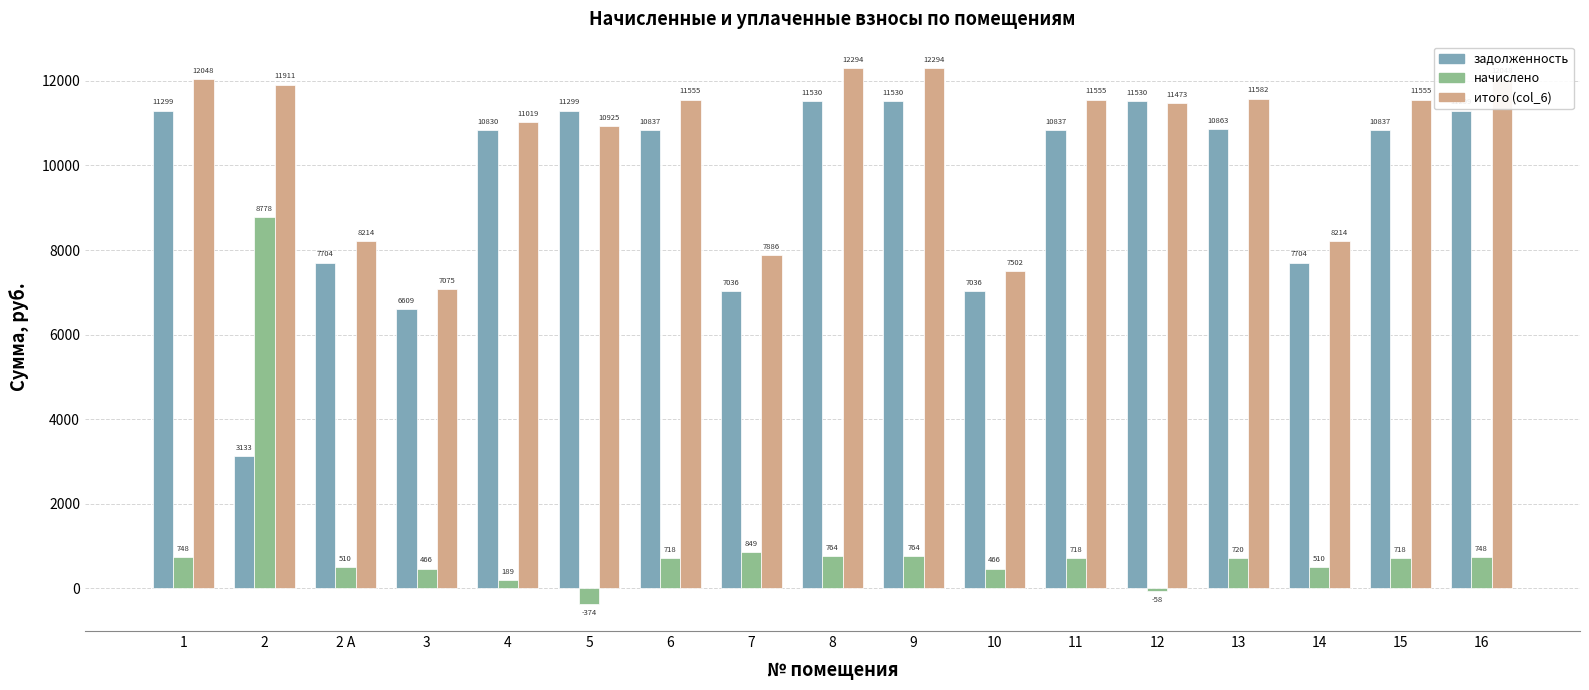

What is the sum of the задолженность values at 1 and 16?

22598.4